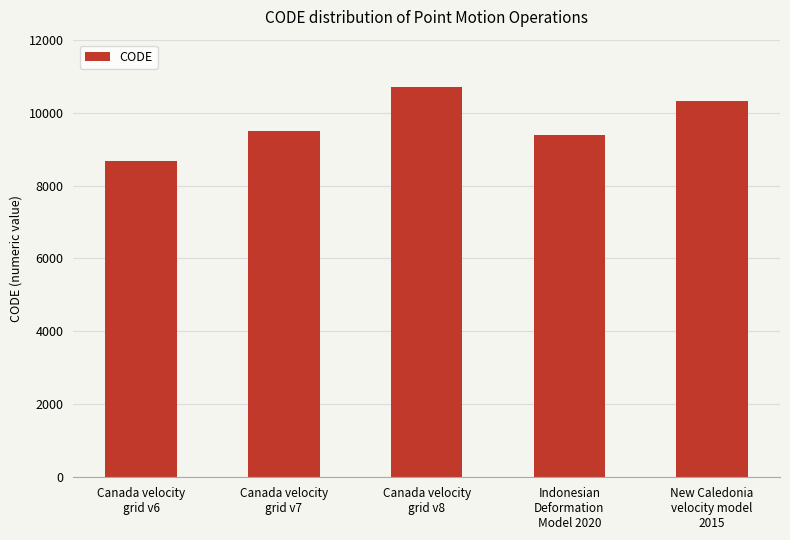

Rank the categories by value from lowest to highest.

Canada velocity
grid v6, Indonesian
Deformation
Model 2020, Canada velocity
grid v7, New Caledonia
velocity model
2015, Canada velocity
grid v8